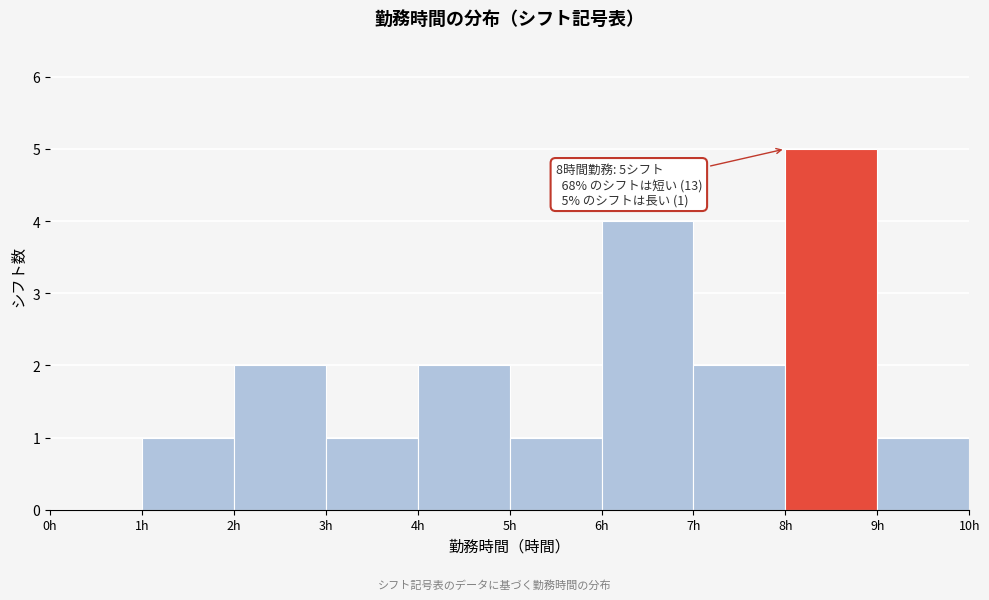

Which range on the x-axis has the tallest bar?

8 to 9